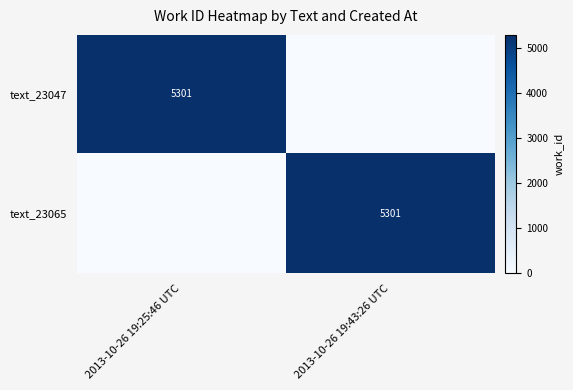

Is it true that text_23065 equals 5301 at 2013-10-26 19:43:26 UTC?

True